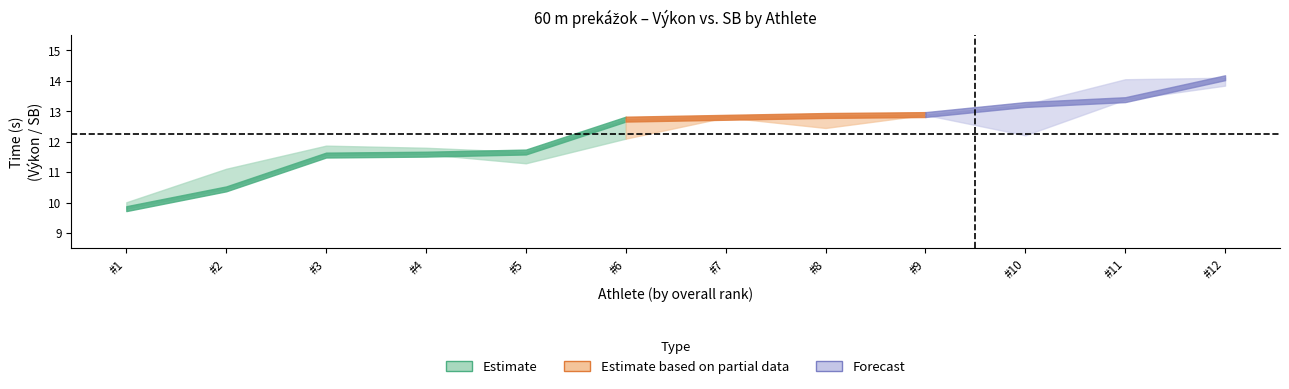

What is the greatest value displayed?

14.1